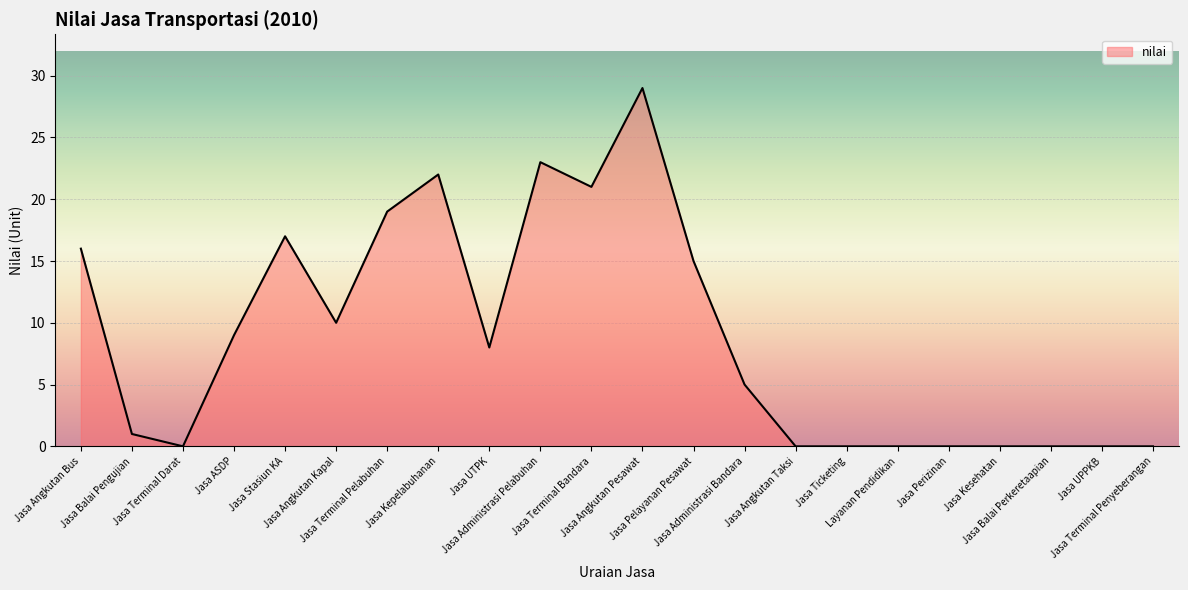

What is the difference between the maximum and minimum values?

29